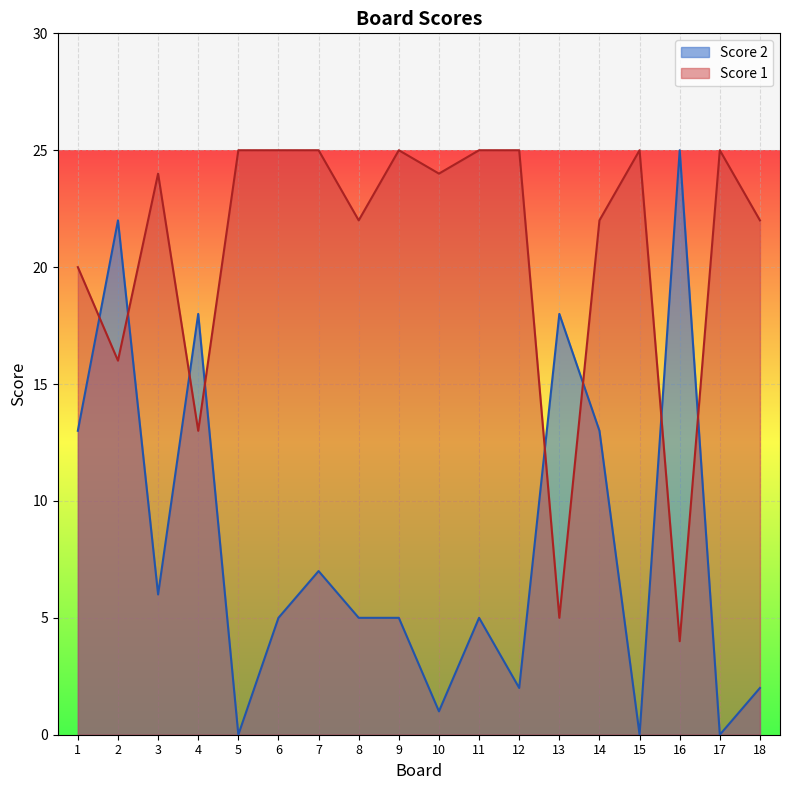

The value of Score 2 at 17 is -17. True or false?

False